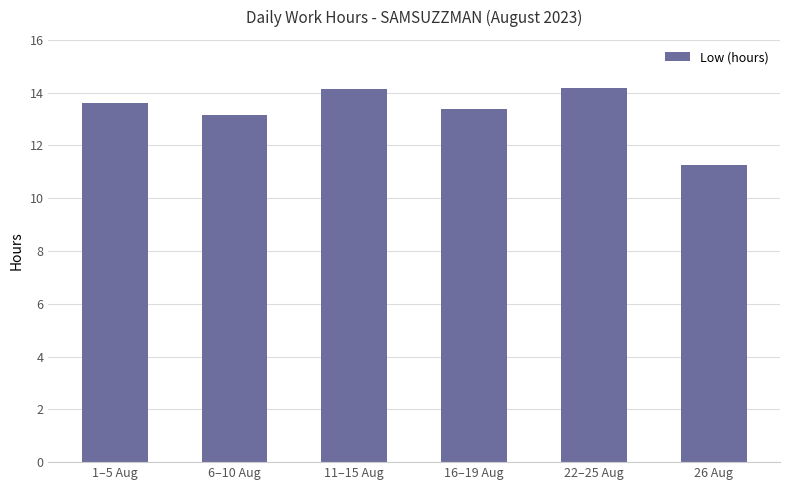

What is the smallest value displayed?

11.3